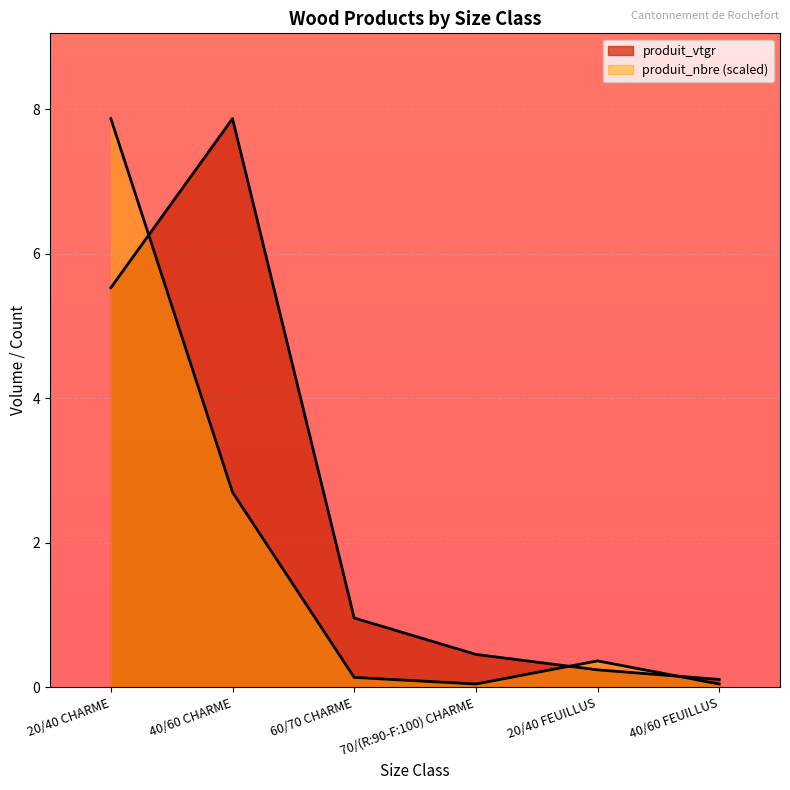

What is the total value across all series at 20/40 CHARME?

13.4